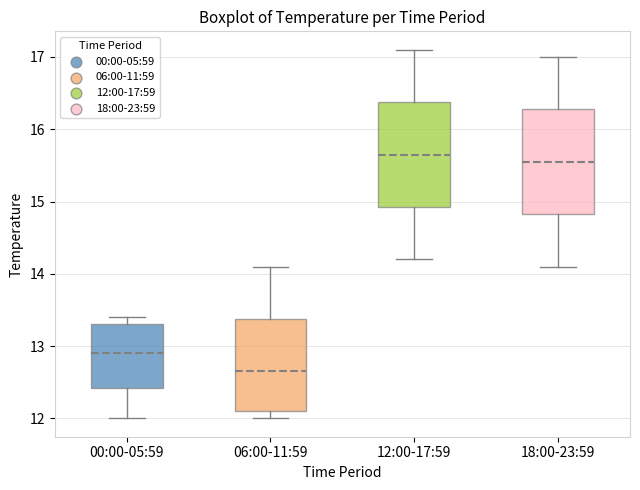

Reading left to right, read every box against the y-axis: the position of its median line, the range the box covers, and the ends of its whiskers. The values are not printed on the chart, so give them approximately, as read against the axis.

00:00-05:59: median 12.9, box 12.4 to 13.3, whiskers 12.0 to 13.4
06:00-11:59: median 12.7, box 12.1 to 13.4, whiskers 12.0 to 14.1
12:00-17:59: median 15.7, box 14.9 to 16.4, whiskers 14.2 to 17.1
18:00-23:59: median 15.6, box 14.8 to 16.3, whiskers 14.1 to 17.0